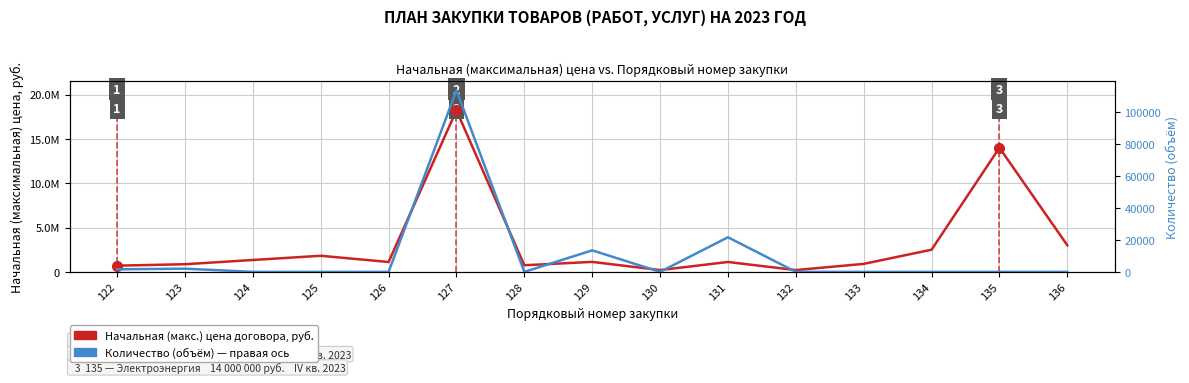

Is the value of Начальная (макс.) цена договора, руб. at 122 greater than the value of Количество (объём) at 133?

Yes